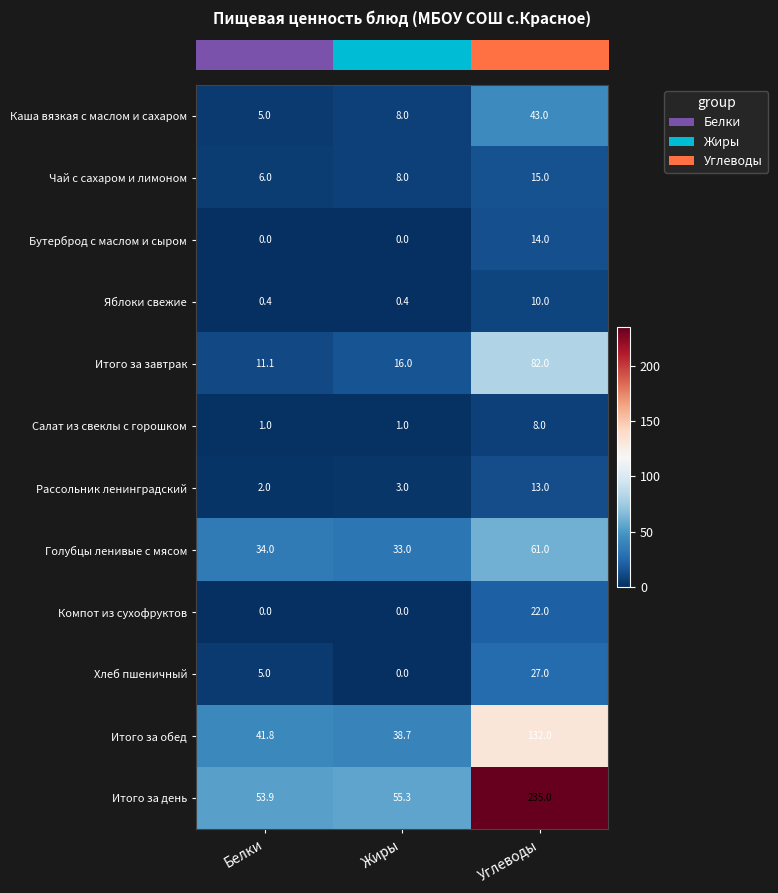

Read the Яблоки свежие value at Белки.

0.4